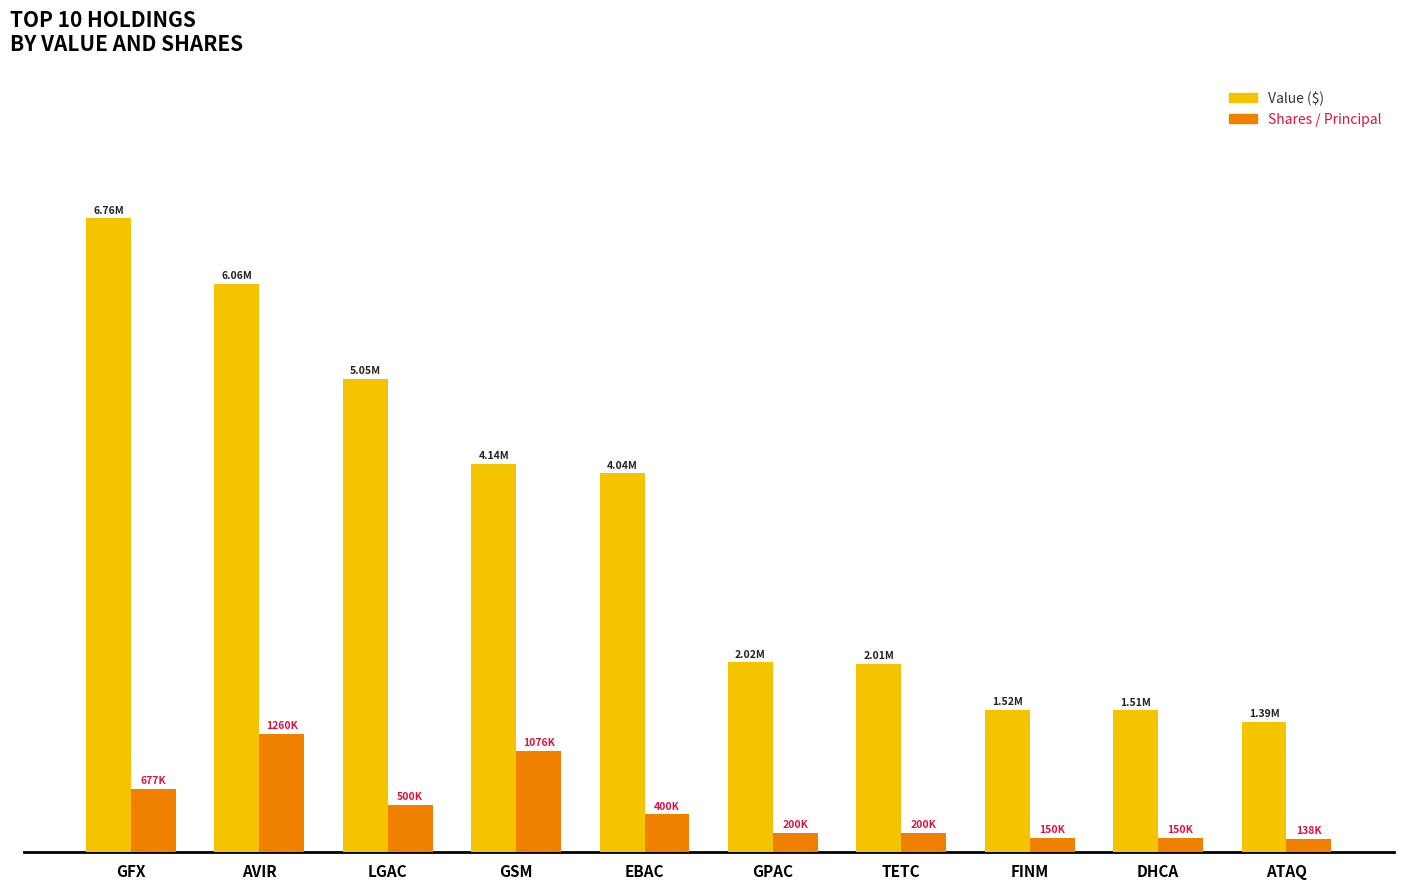

Does the chart contain stacked bars?

No